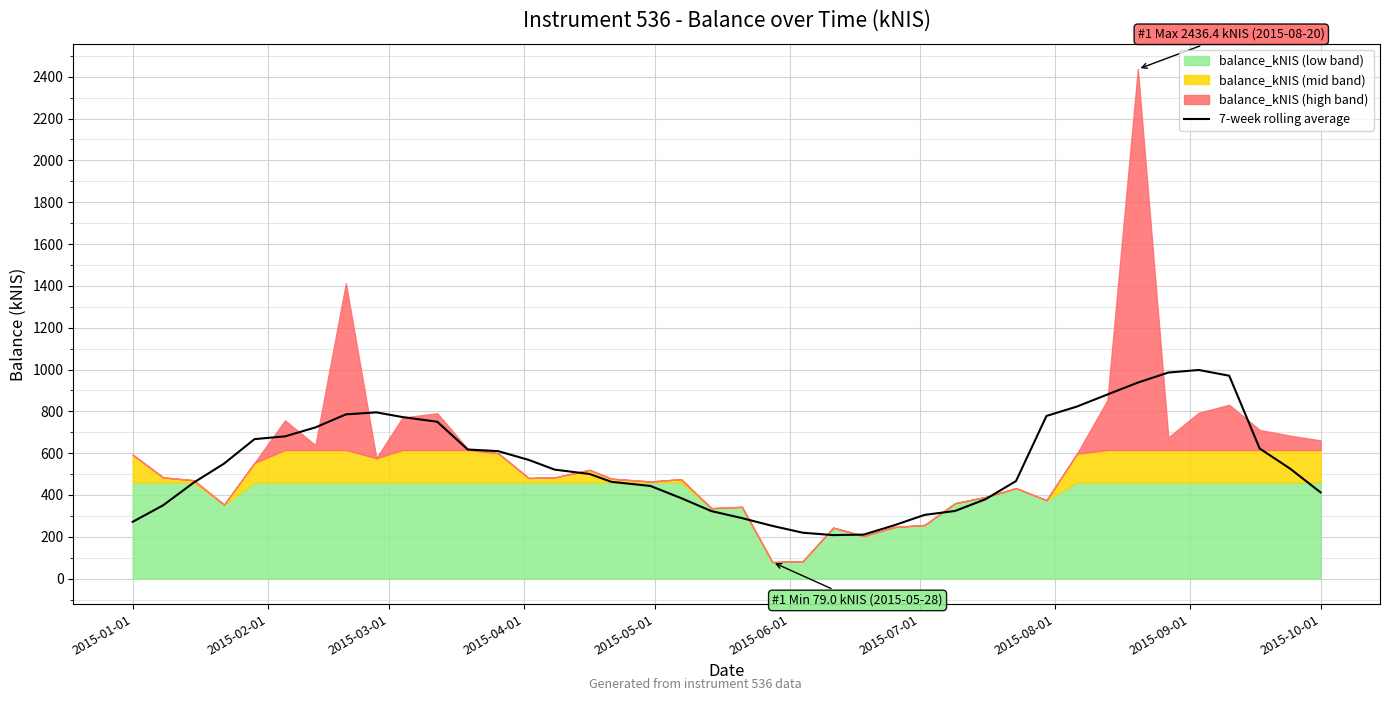

What is the minimum value for 7-week rolling average?

208.0